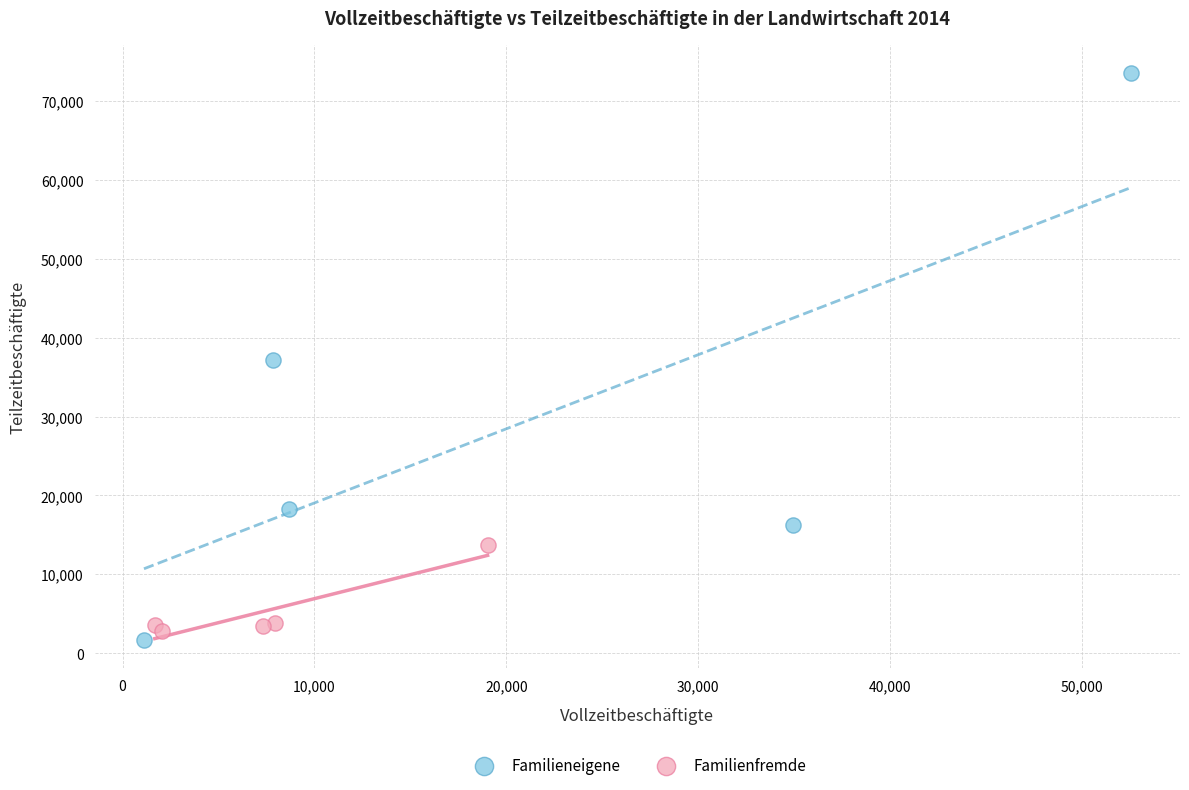

Which series contains the highest Y value?

Familieneigene